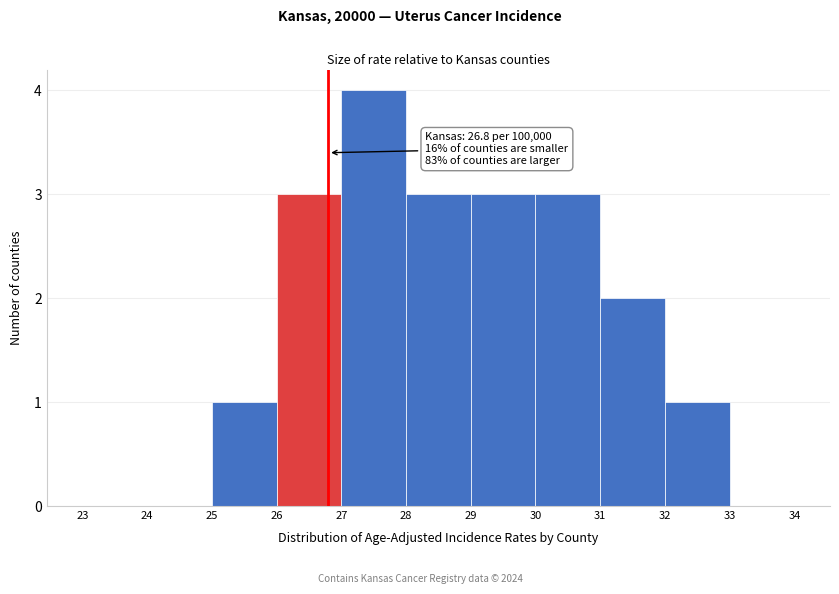

Over which range of the x-axis is the bar tallest?

27 to 28